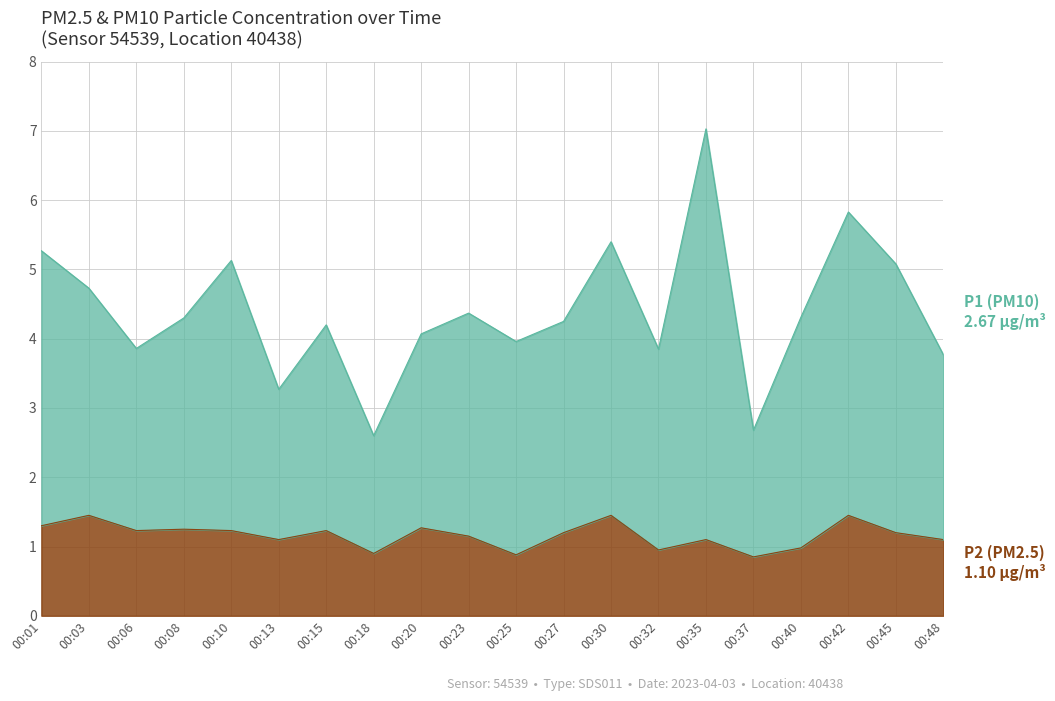

Which category has the lowest value across all series?

00:37